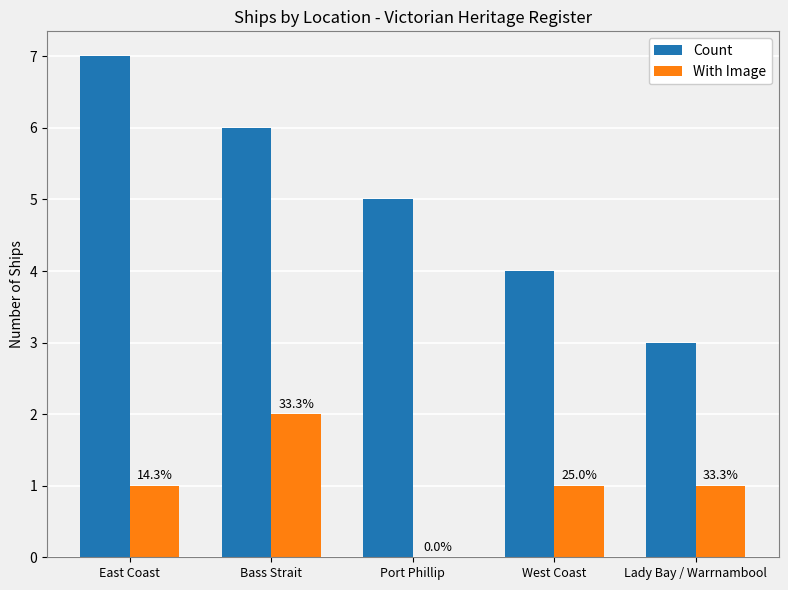

Is the value of With Image at Lady Bay / Warrnambool greater than the value of Count at Bass Strait?

No